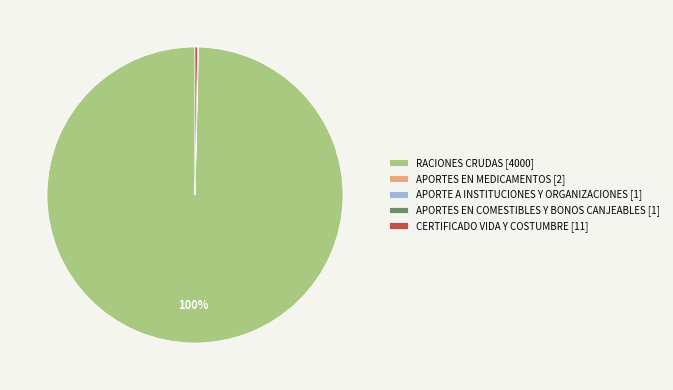

Is there any slice that represents more than half of the pie?

Yes